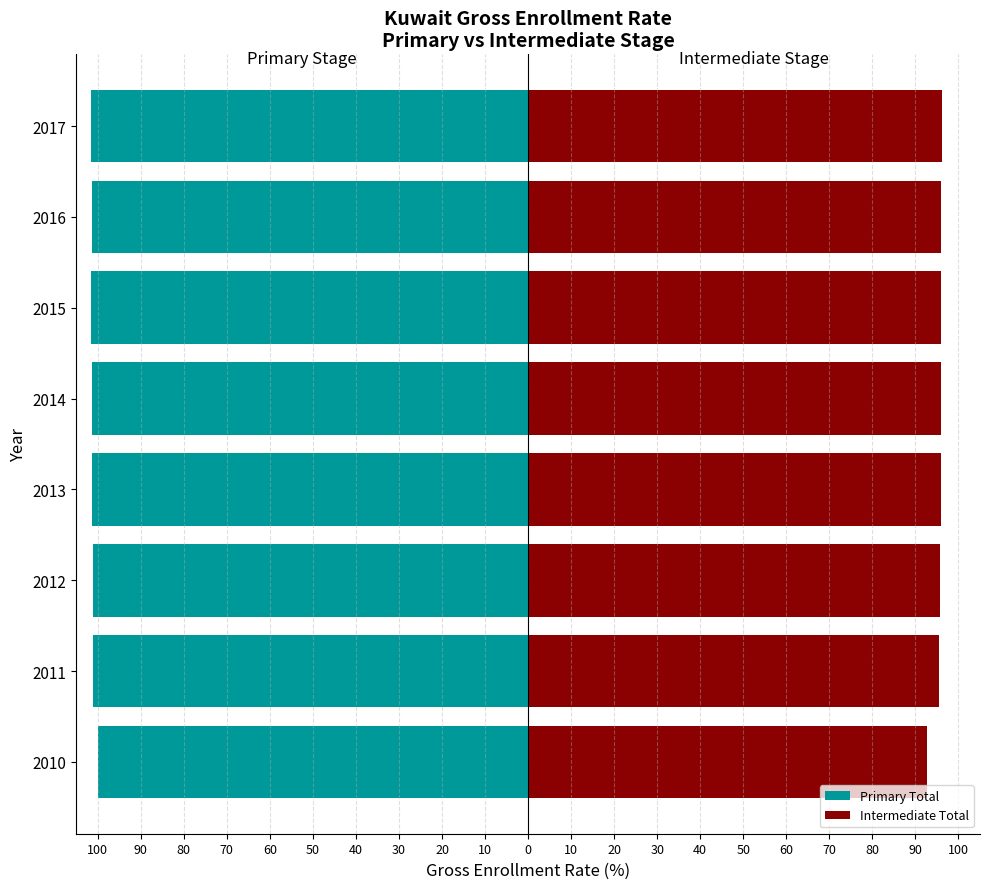

How many bars are there in total?

16